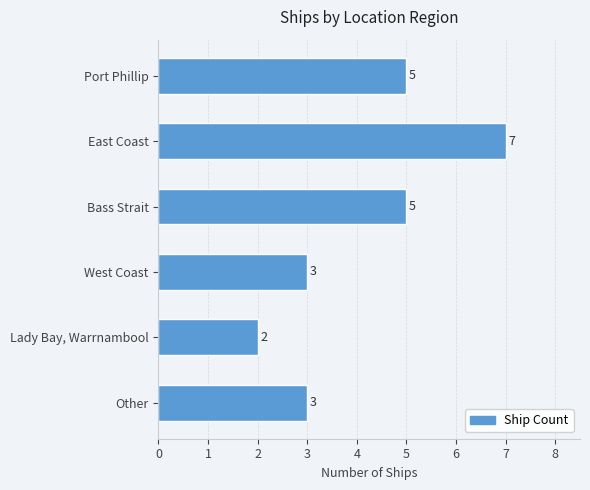

Reading top to bottom, list all the values displayed in this chart.

Port Phillip=5	East Coast=7	Bass Strait=5	West Coast=3	Lady Bay, Warrnambool=2	Other=3